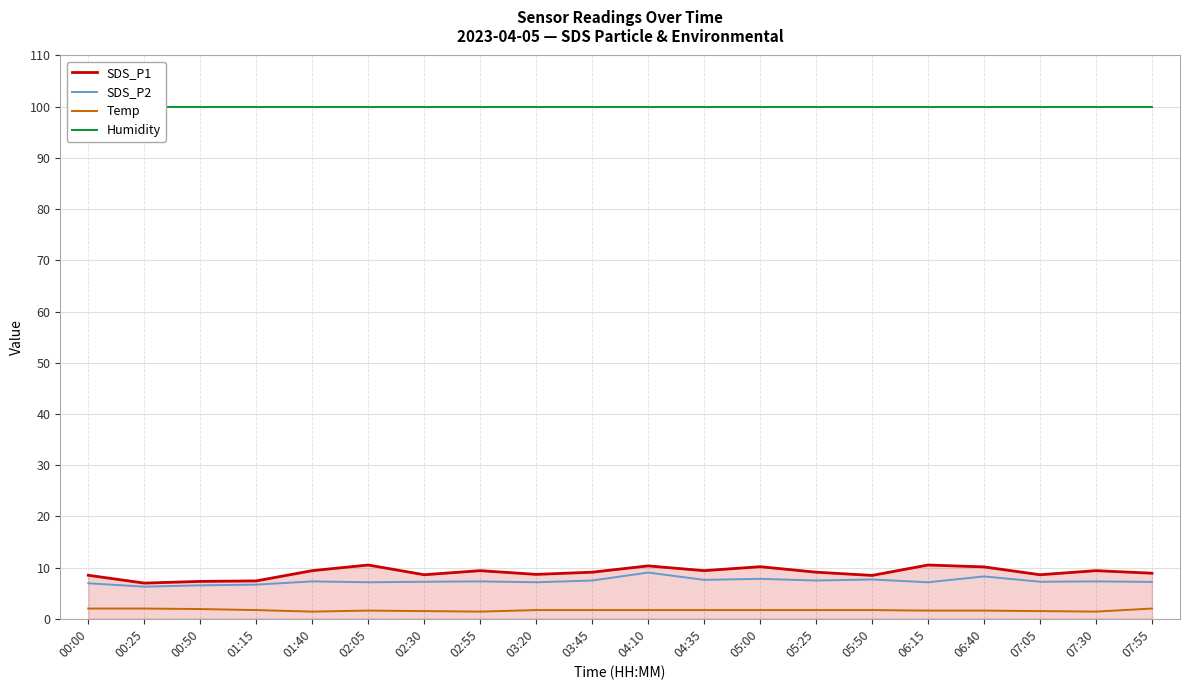

Where is the first local maximum for Temp?

02:05